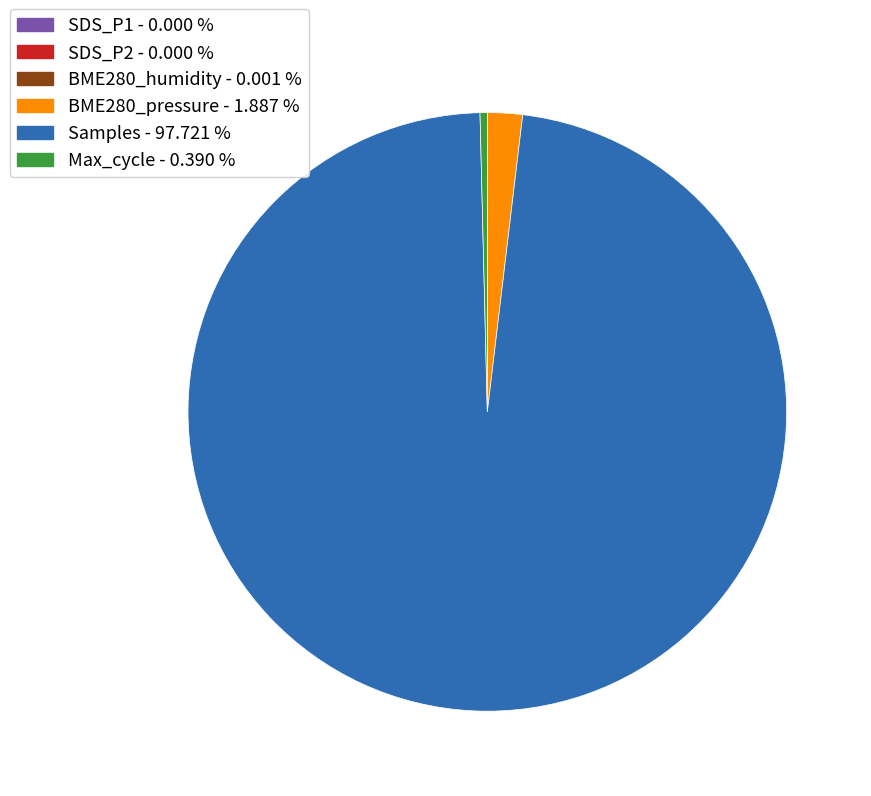

Do Max_cycle - 0.390 % and BME280_pressure - 1.887 % together represent more than half of the pie?

No